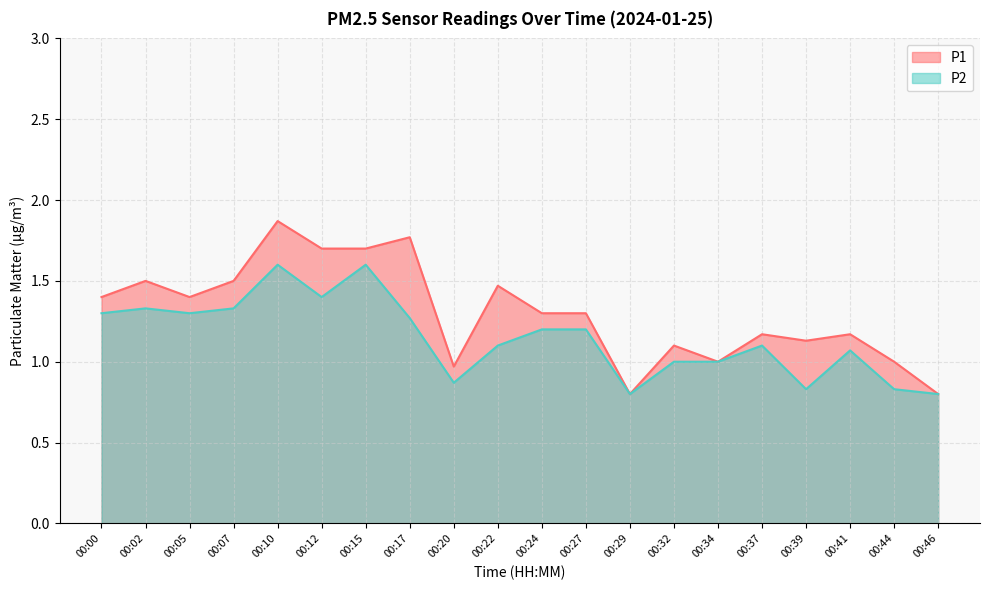

True or false: P1 has a value of 1.8 at 00:17.

True